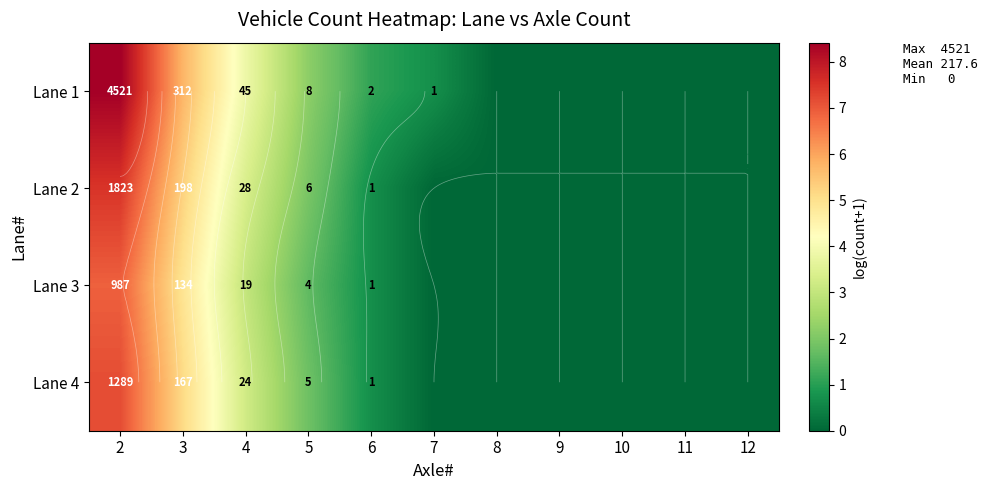

At which label is Lane 3 closest to 3?

4